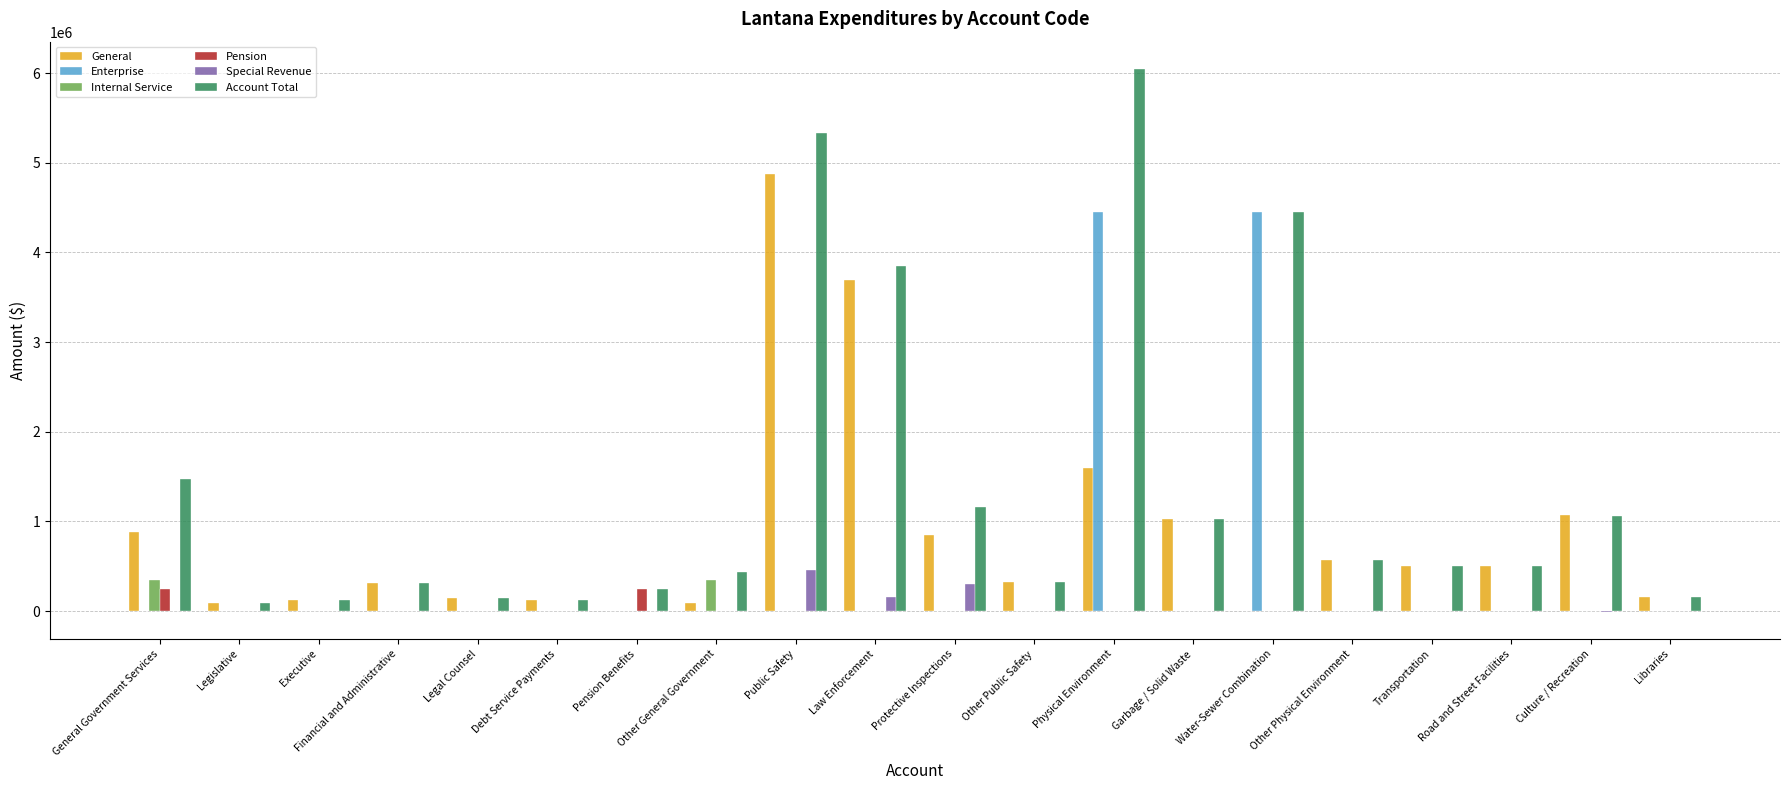

The Account Total series shows 1590197 at Culture / Recreation. True or false?

False